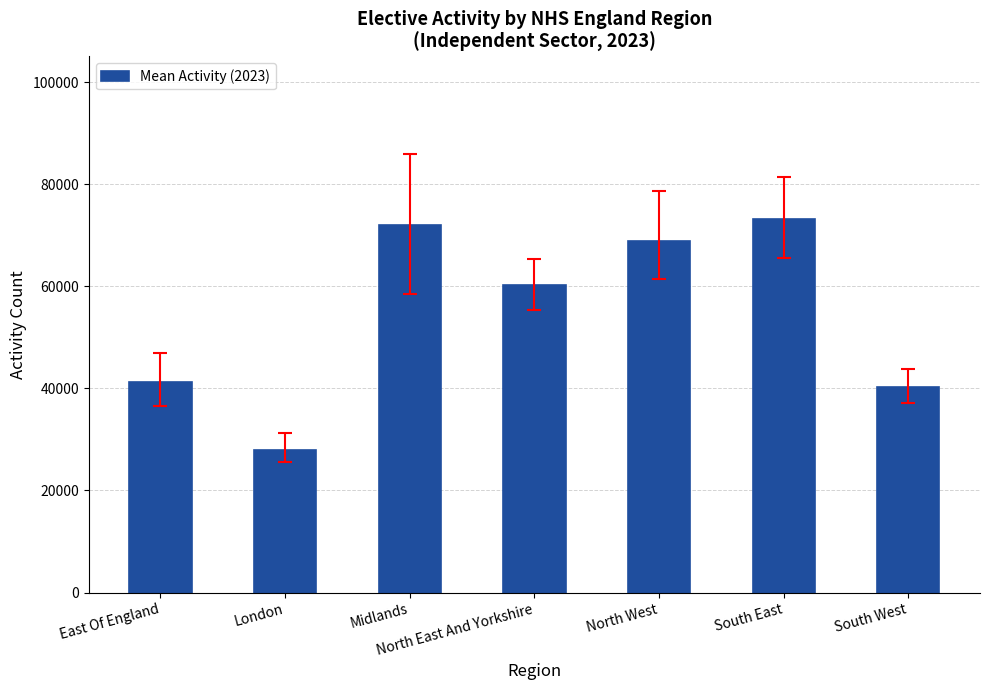

How many bars are there in total?

7